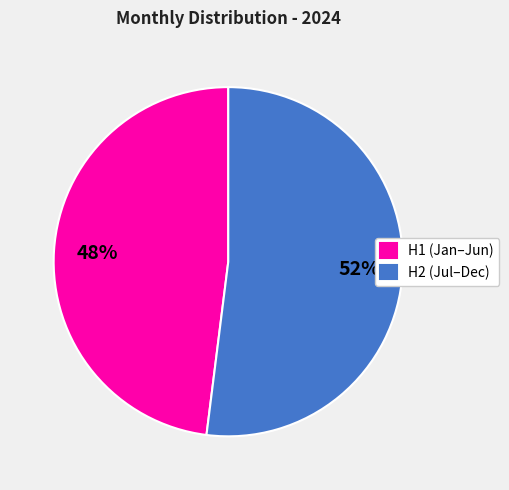

True or false: H1 (Jan–Jun) accounts for 48% of the total.

True